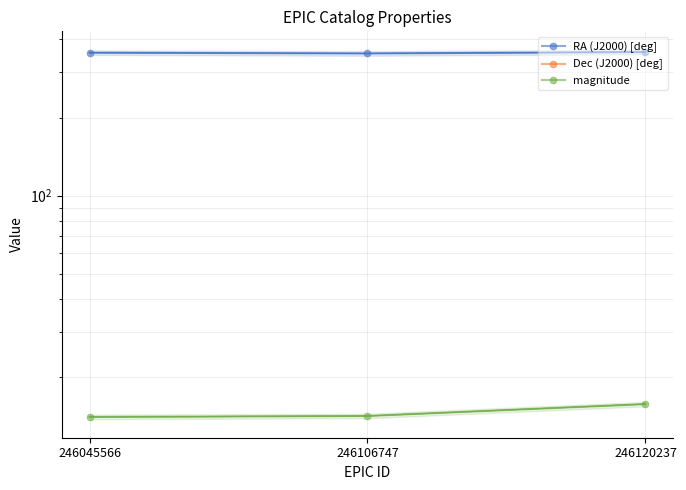

Is this an area chart (filled region under the line)?

No